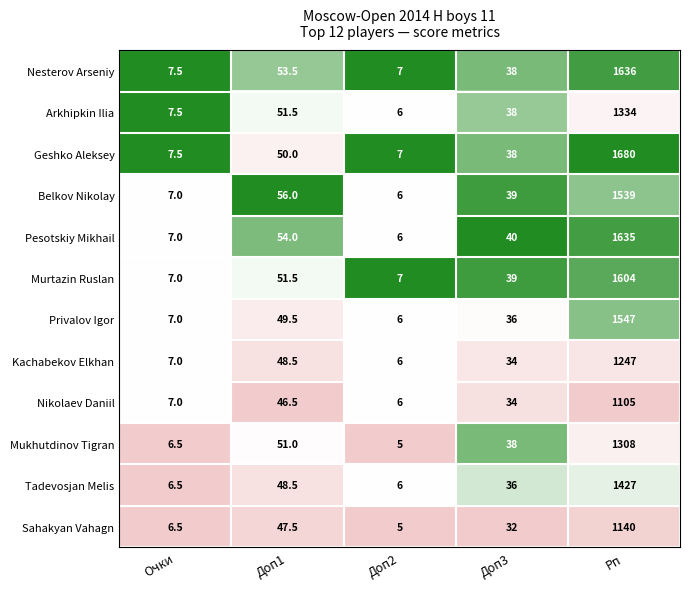

What is the total value across all series at Доп2?

73.0